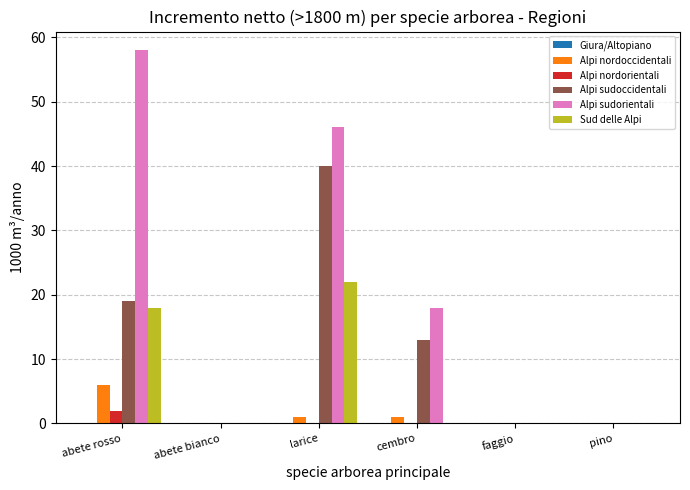

Which label corresponds to the largest value in the chart?

abete rosso